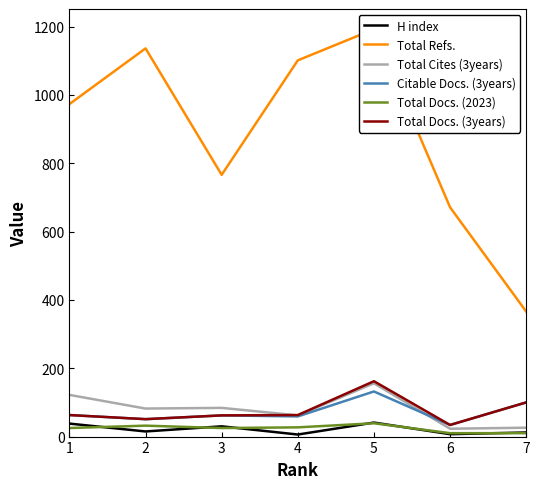

What is the approximate value of Total Docs. (2023) at 1?

25